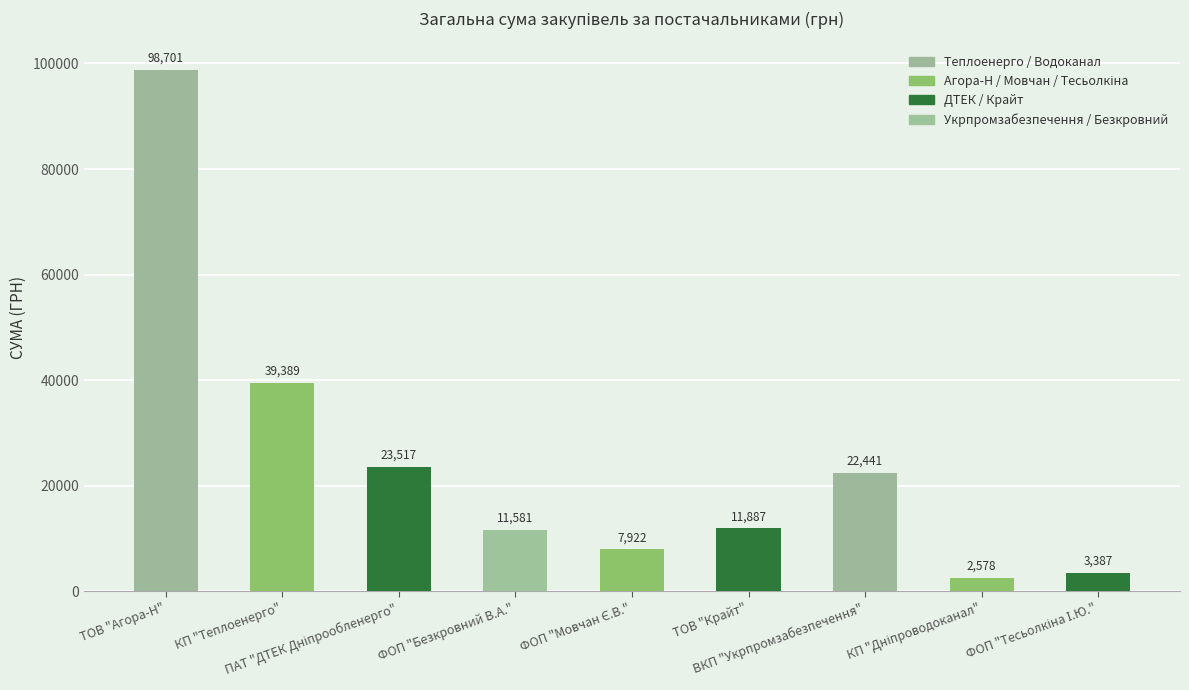

Is it true that the value at ВКП "Укрпромзабезпечення" is 37544.5?

False